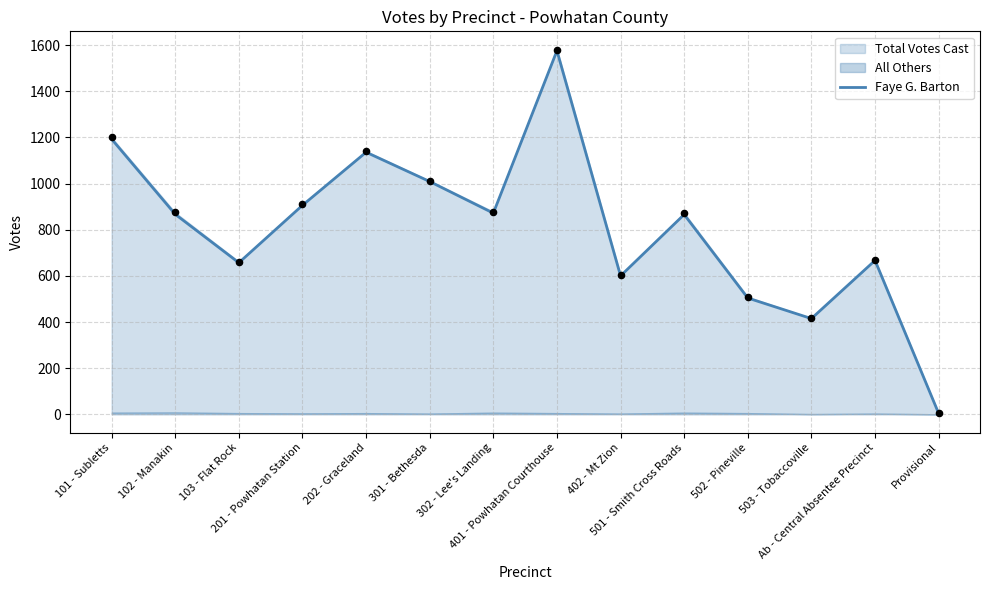

Between 503 - Tobaccoville and 501 - Smith Cross Roads, which is larger?

501 - Smith Cross Roads